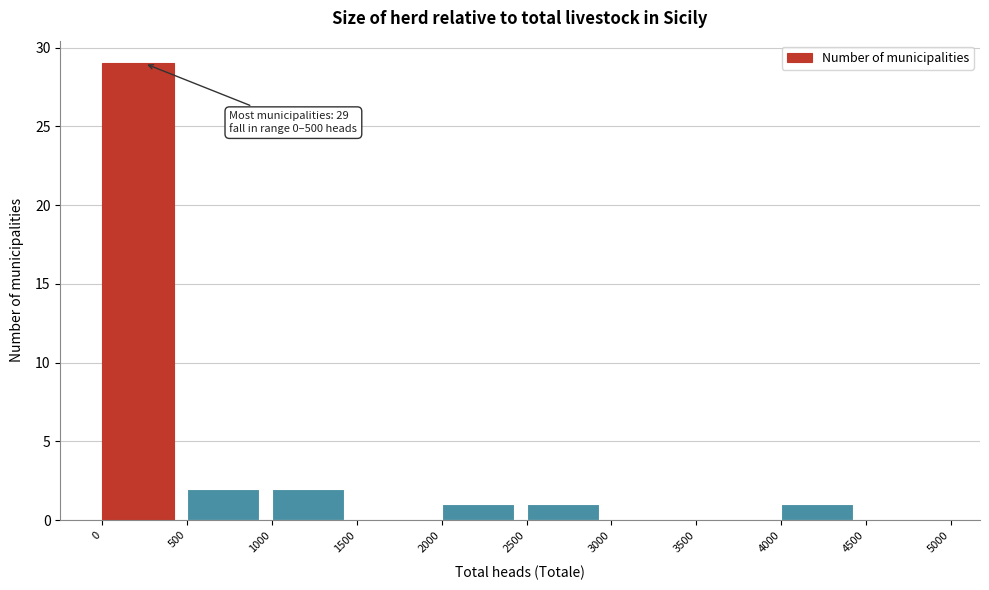

Over which range of the x-axis is the bar tallest?

0 to 500